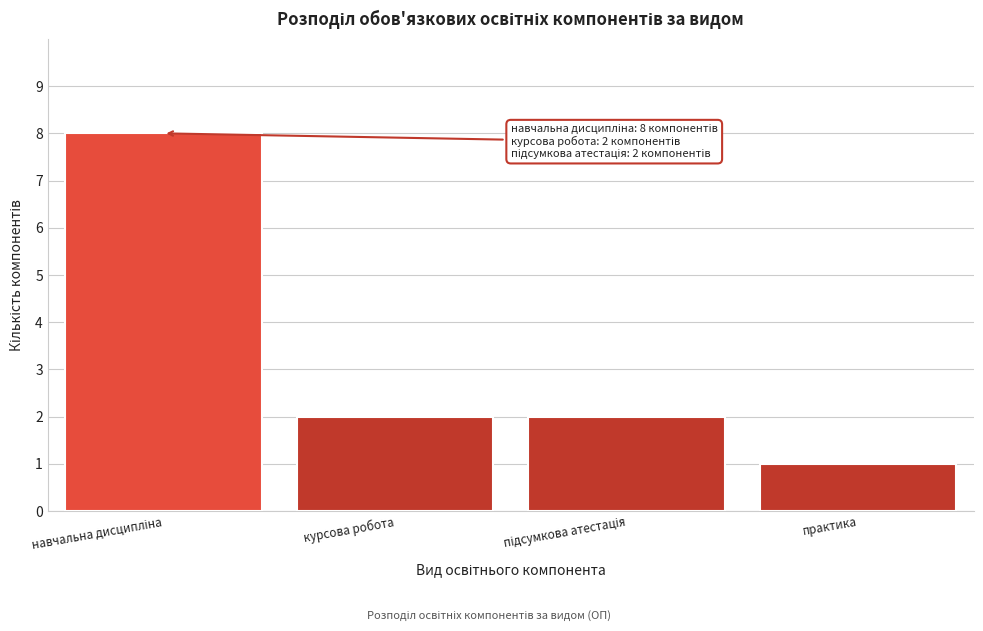

Reading right to left, transcribe all the data shown in this chart.

1	2	2	8